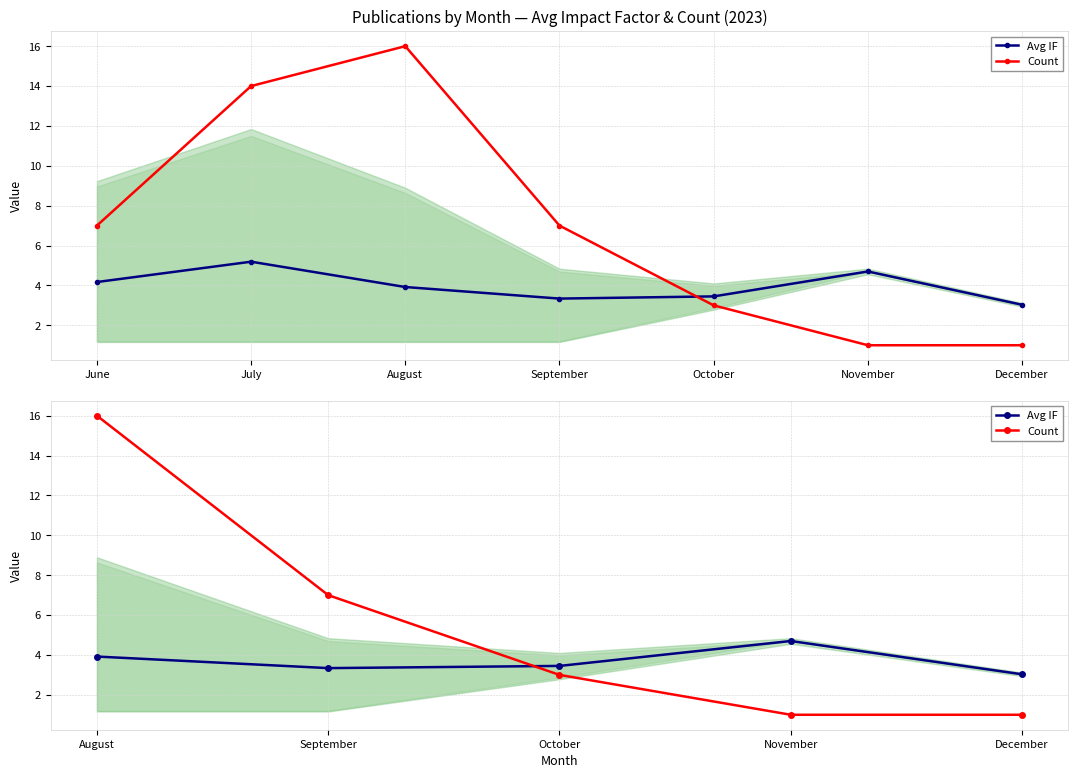

How many categories are shown in the chart?

5